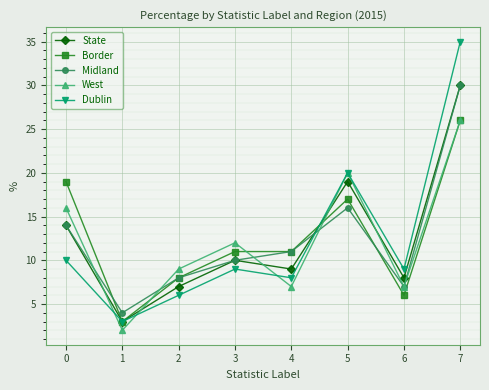

True or false: Dublin has more than 0 interior local peaks.

True